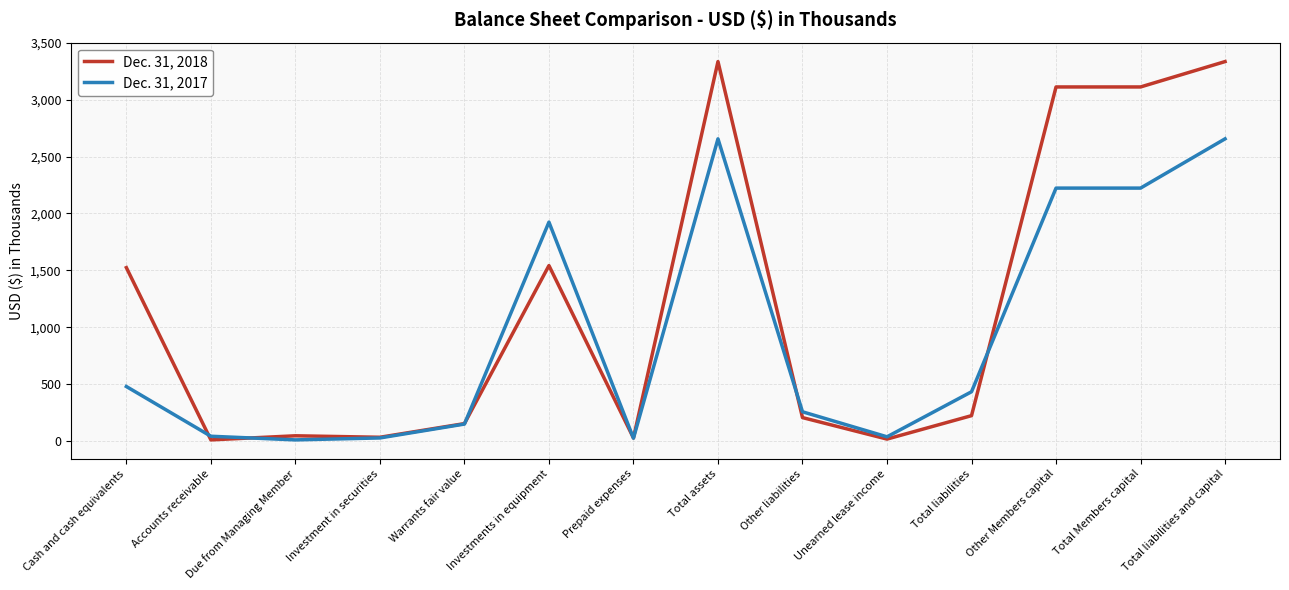

Count the number of categories in the chart.

14